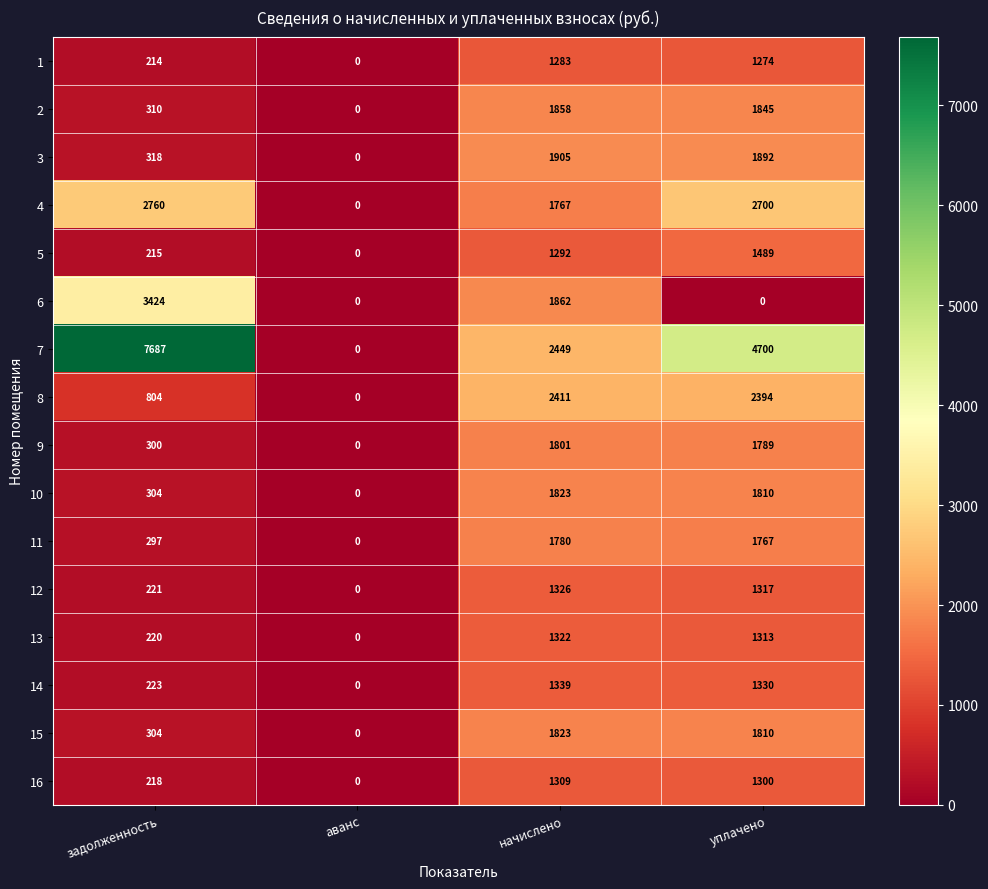

What is the difference between the 13 values at начислено and аванс?

1322